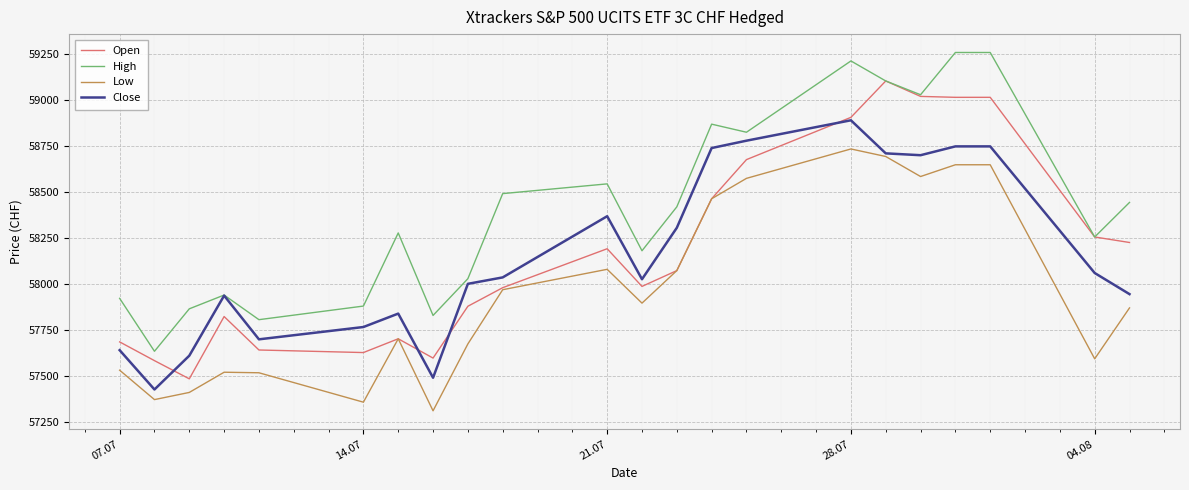

In High, how many points are lower than both neighbors (excluding endpoints)?

7